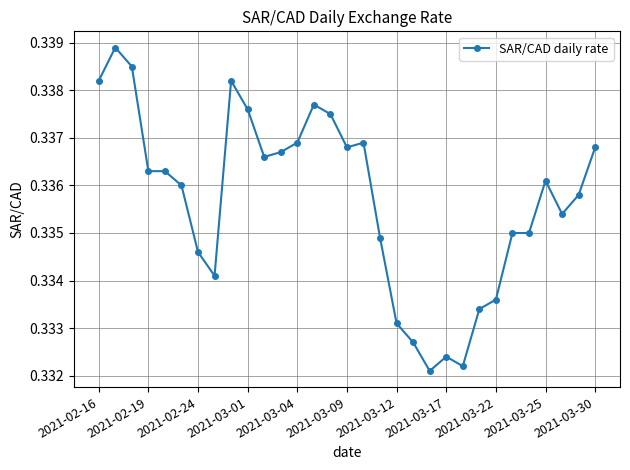

True or false: the data has more than 2 interior local peaks.

True